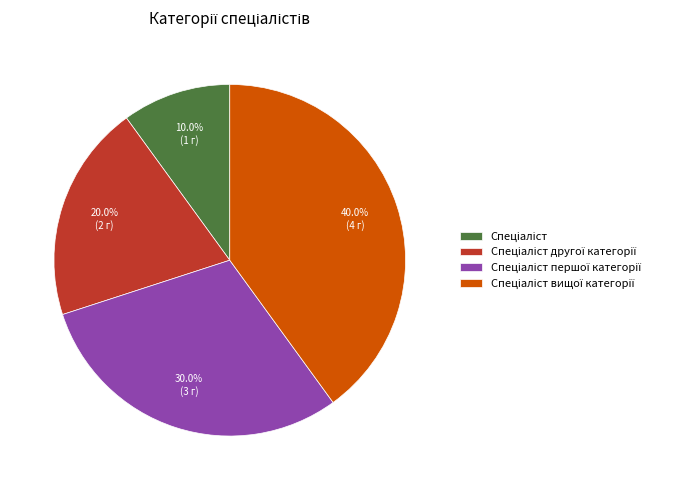

Is there any slice that represents more than half of the pie?

No